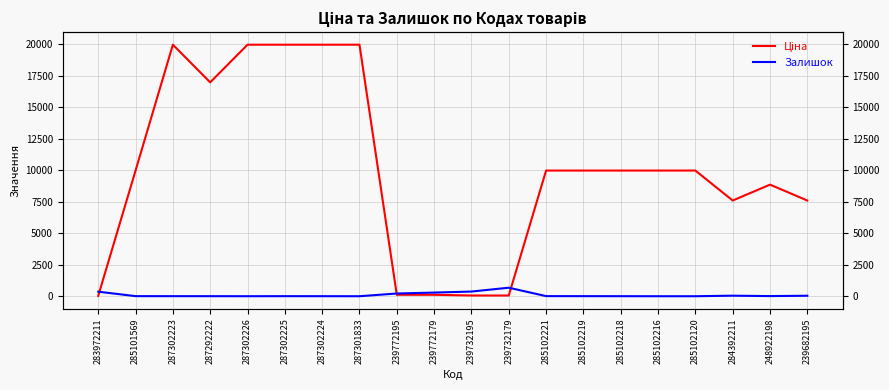

Where is the first local minimum for Ціна?

287292222